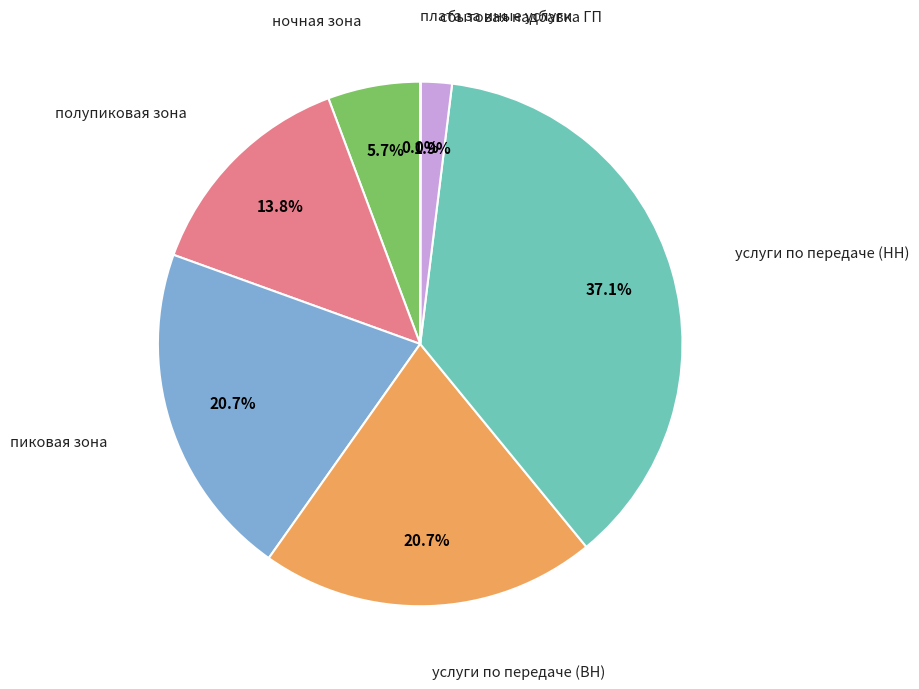

Is there a majority slice in this chart?

No